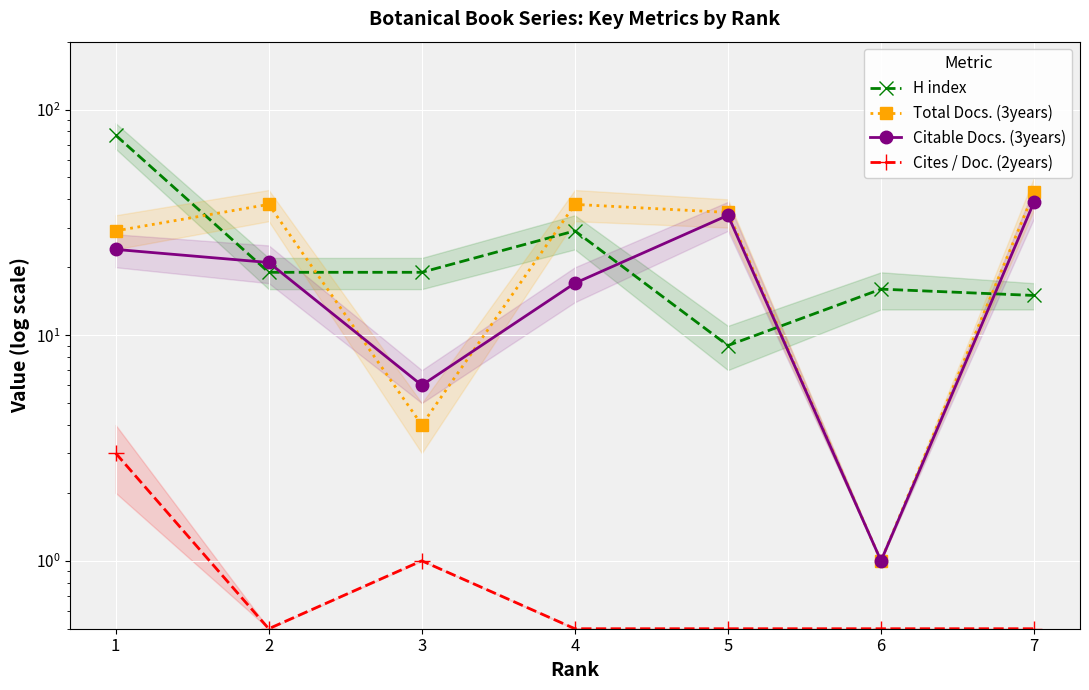

True or false: Citable Docs. (3years) has more than 1 interior local peaks.

False